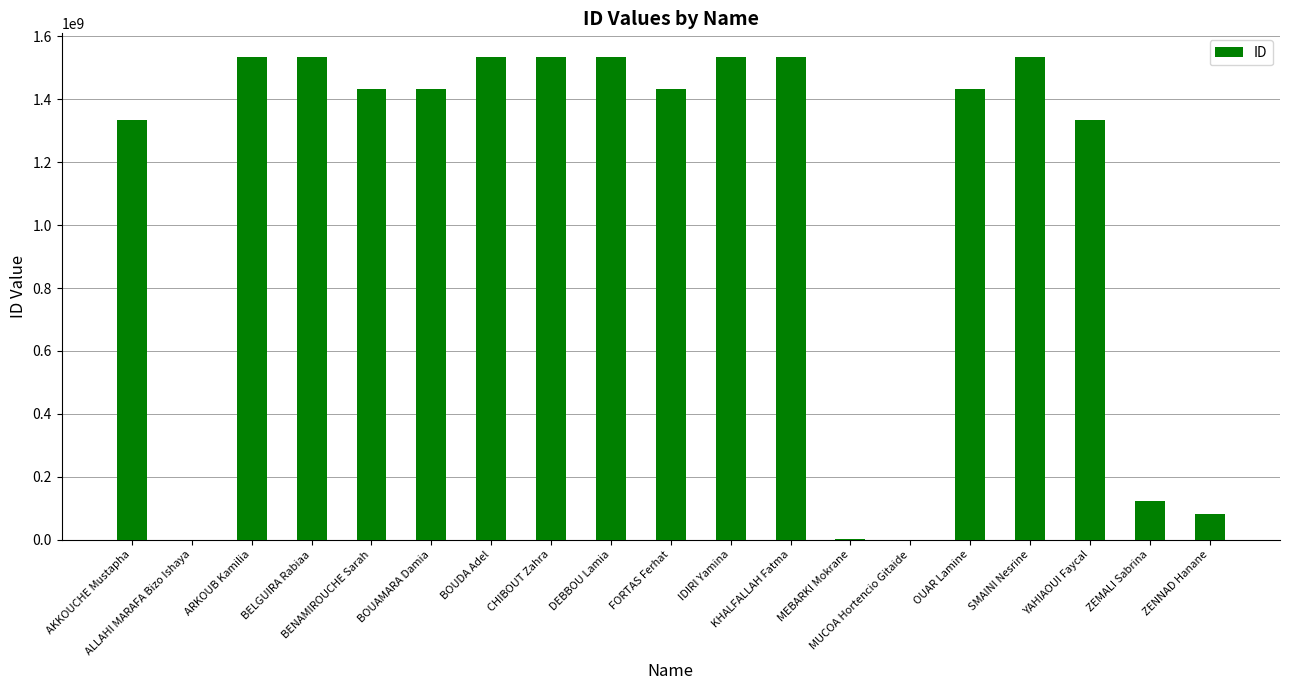

What is the greatest value displayed?

1533016563